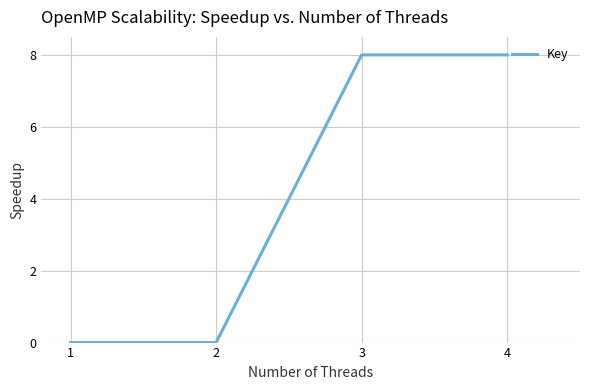

Is it true that the value at 4 is 8?

True